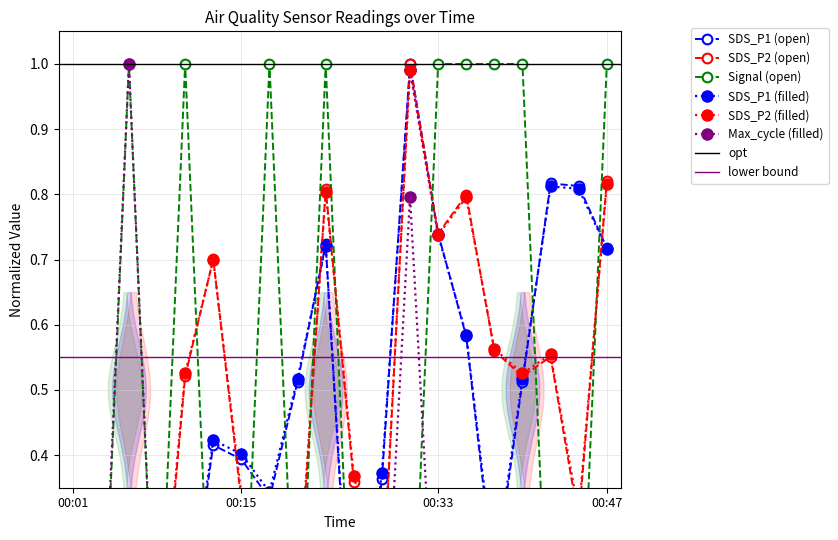

True or false: Signal has more than 0 interior local peaks.

True